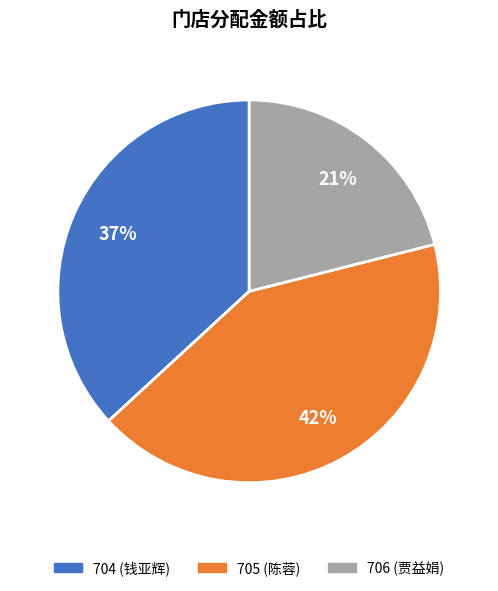

Which slice is the largest?

705